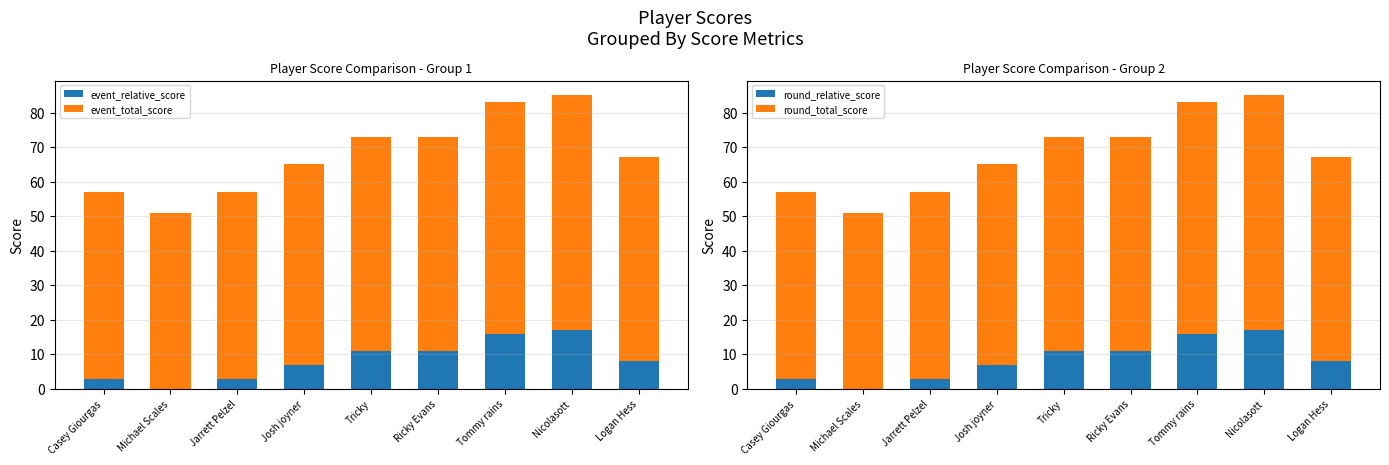

What is the greatest value displayed?

68